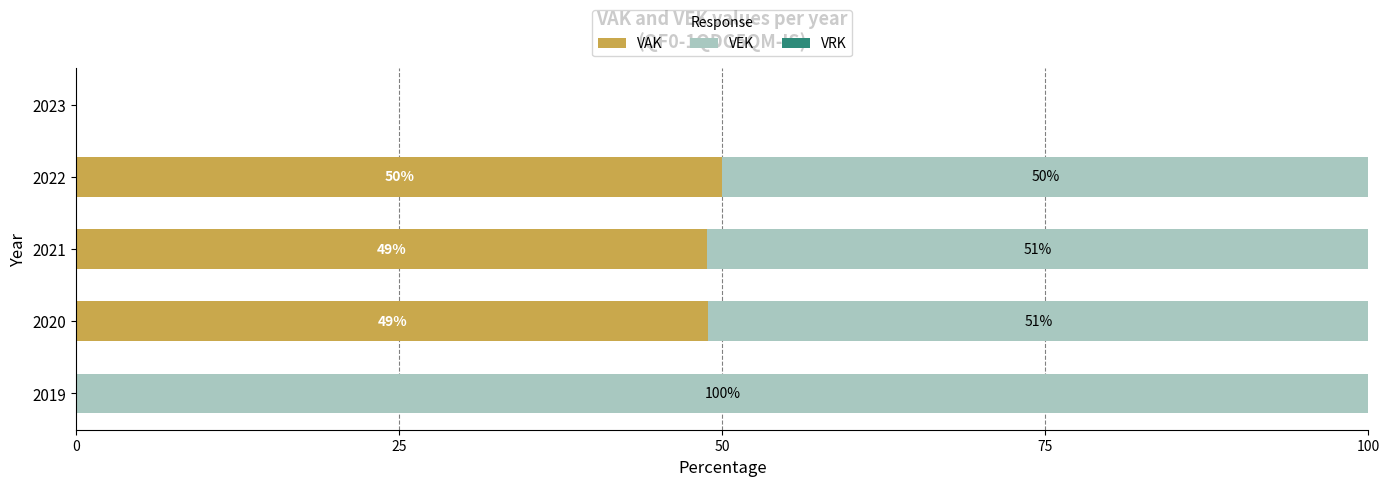

At which label is VAK closest to 25?

2021